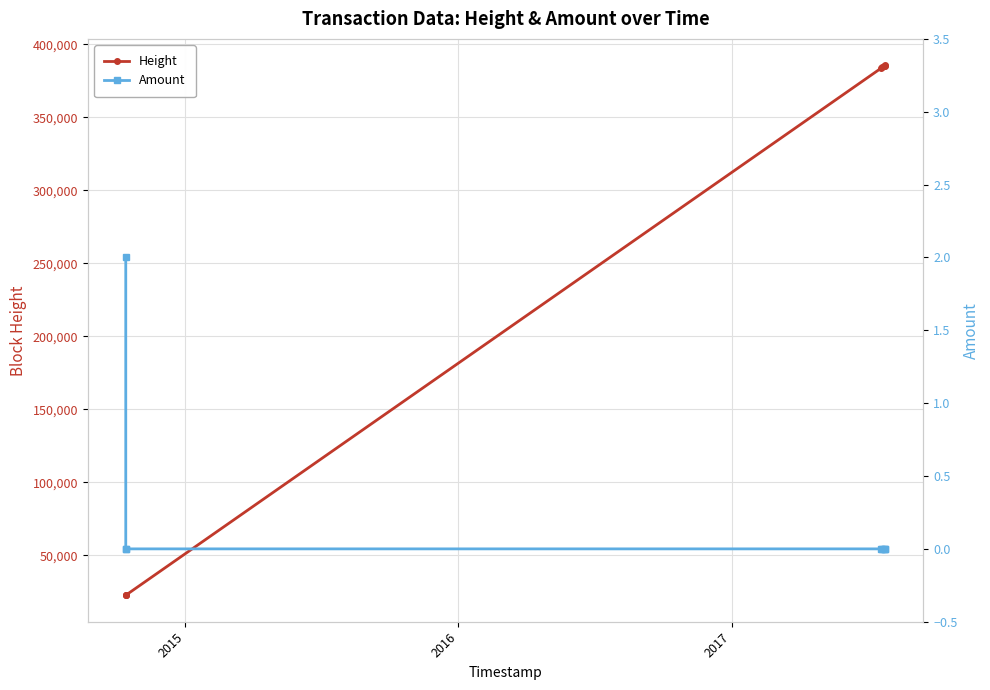

What is the value of the Height point at the 5th from the left?

384191